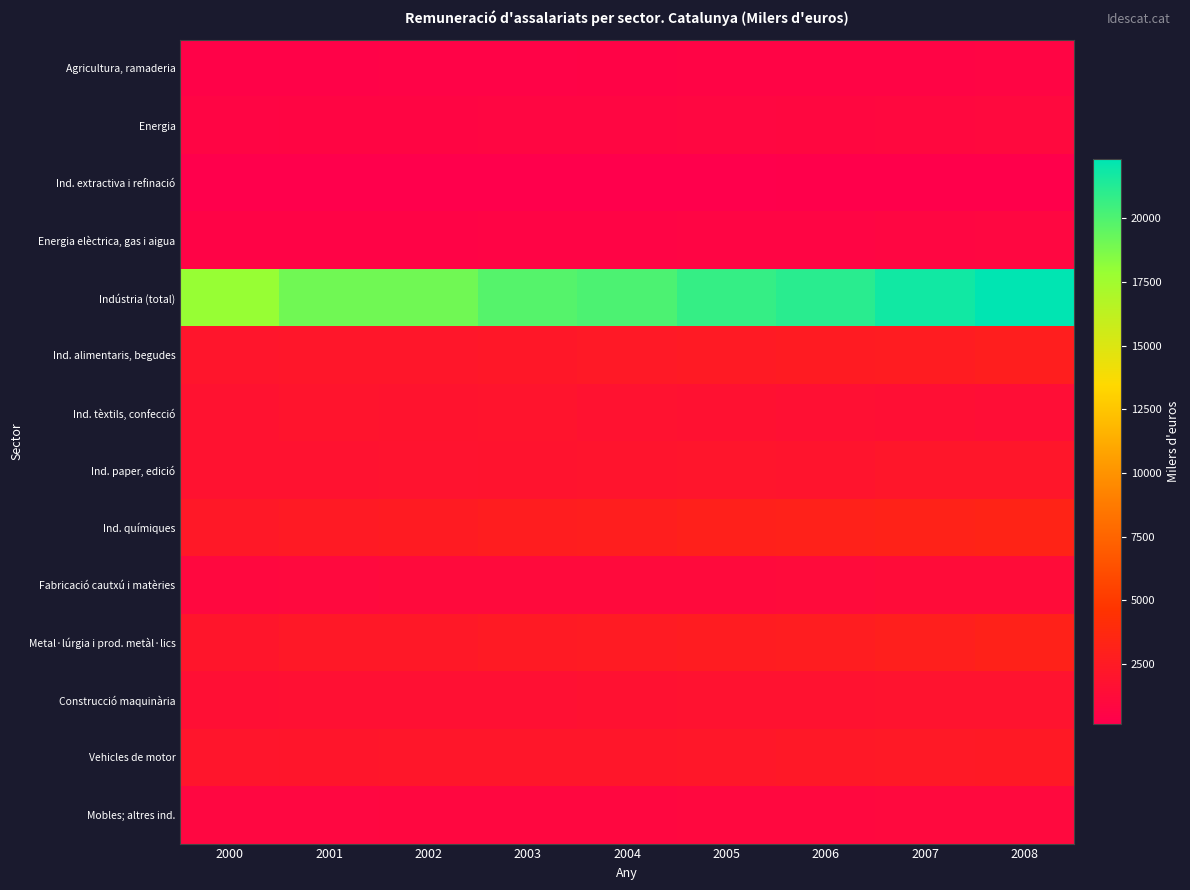

Between 2000 and 2007, which series saw the biggest shift?

Indústria (total)